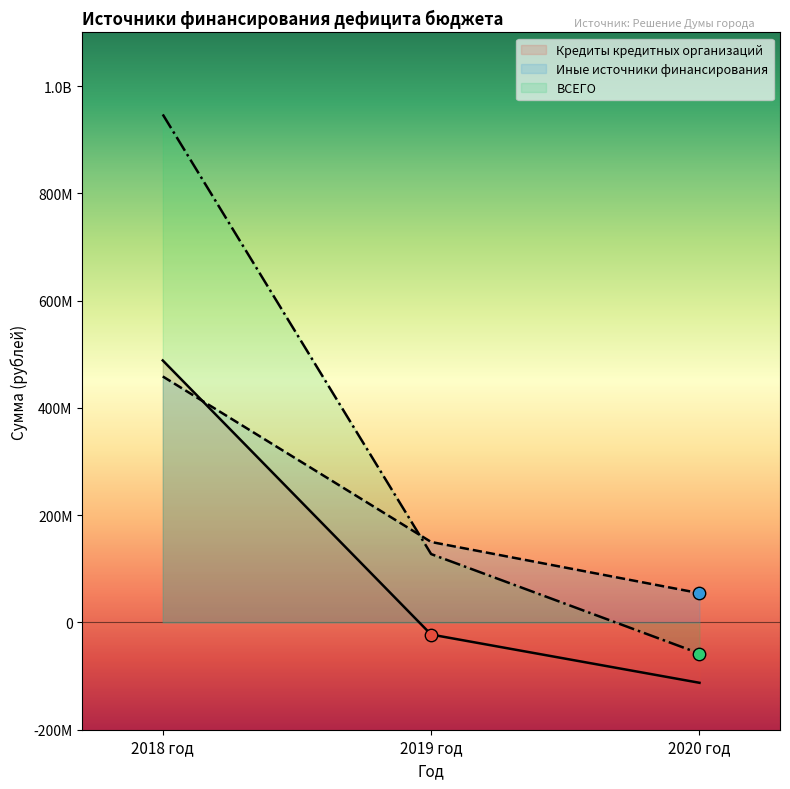

Which series has the largest total across all categories?

ВСЕГО